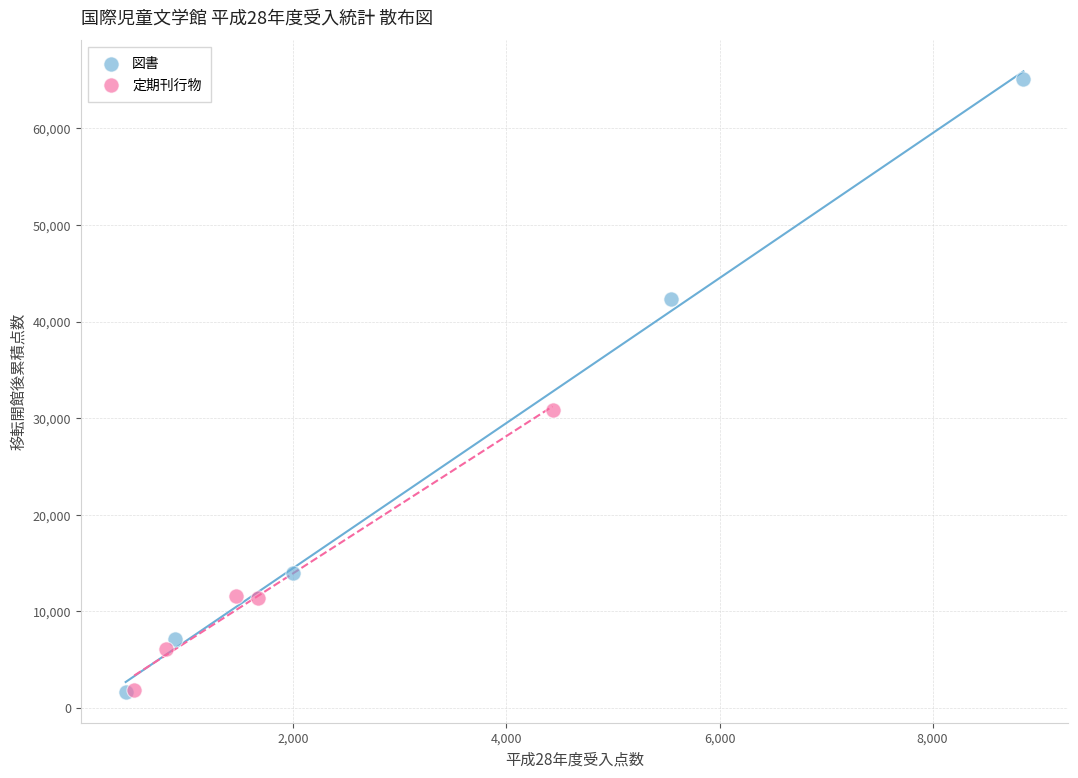

Which series has the largest Y range (max minus min)?

図書